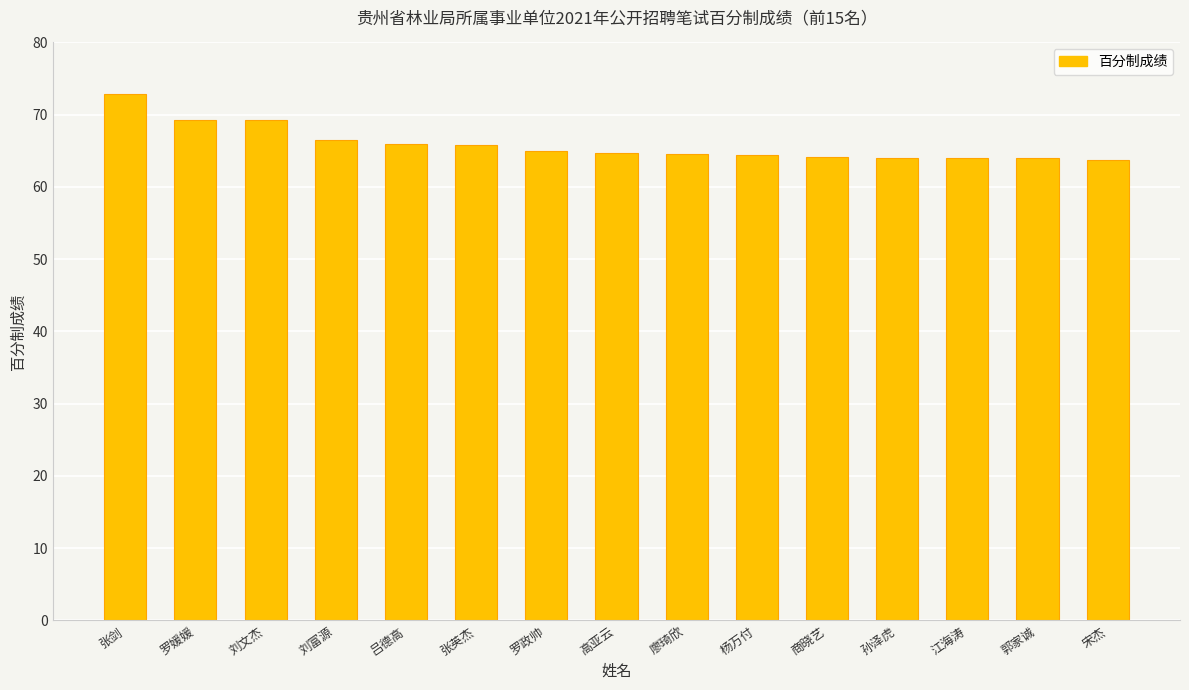

What is the label of the 13th bar from the left?

江海涛